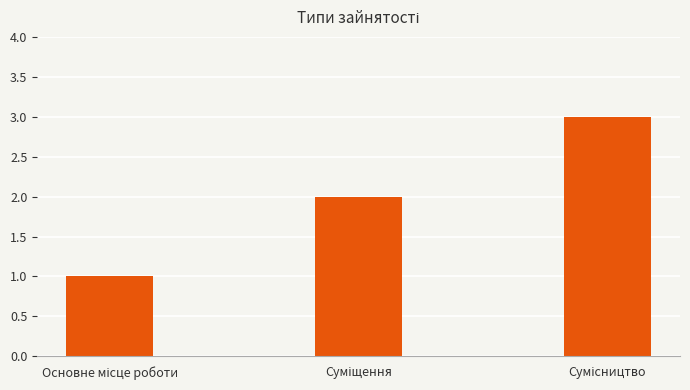

What is the sum of all values?

6